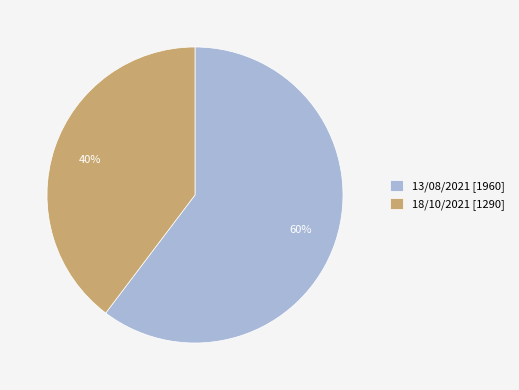

To the nearest percent, what is the combined percentage of 13/08/2021 [1960] and 18/10/2021 [1290]?

100%